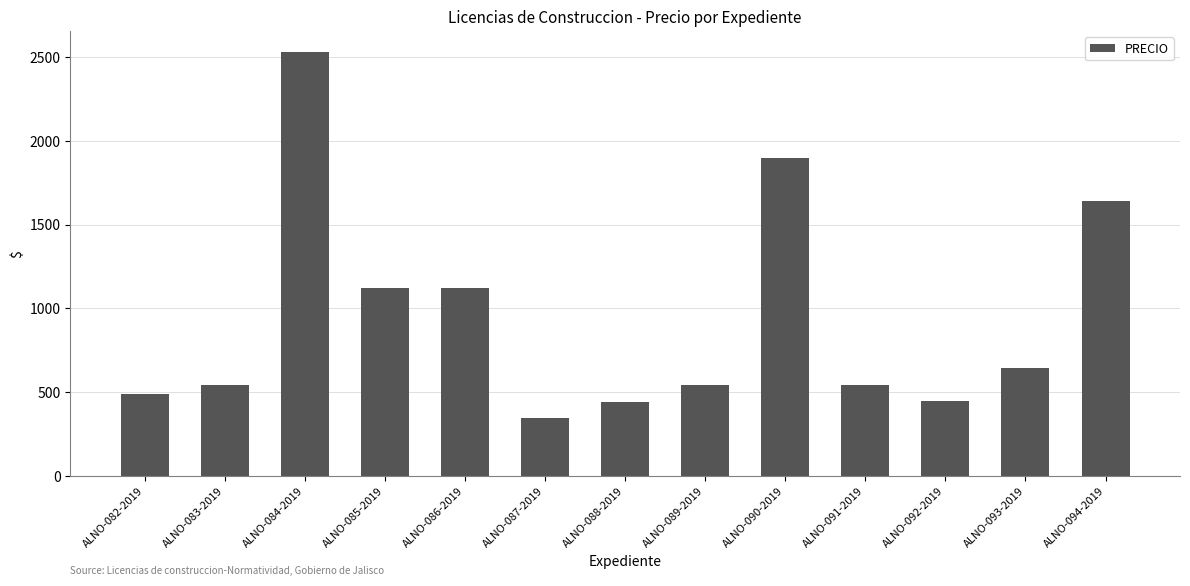

Is it true that the value at ALNO-087-2019 is 344.1?

True